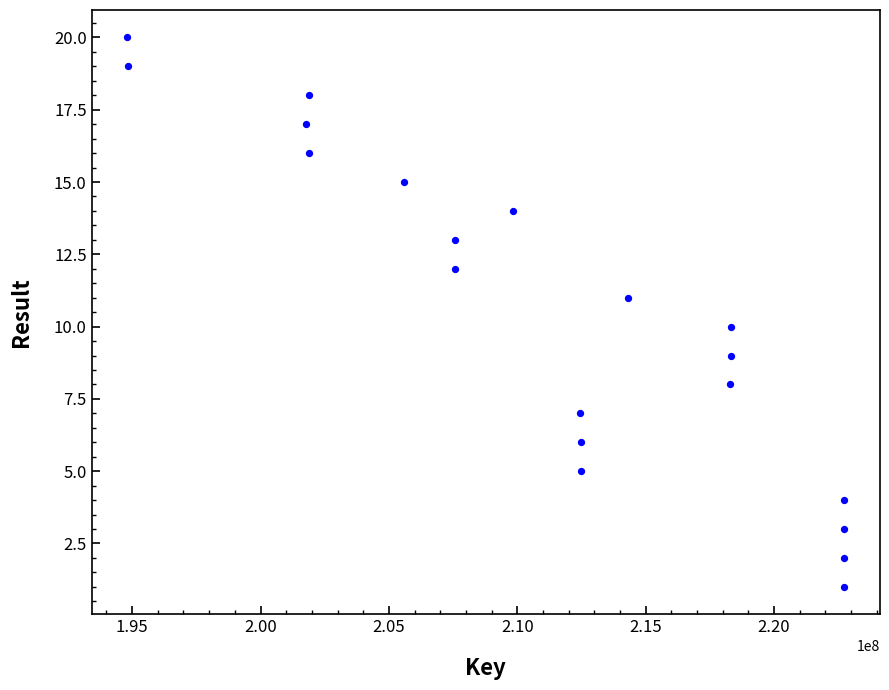

What is the range of Y values (max minus min)?

19